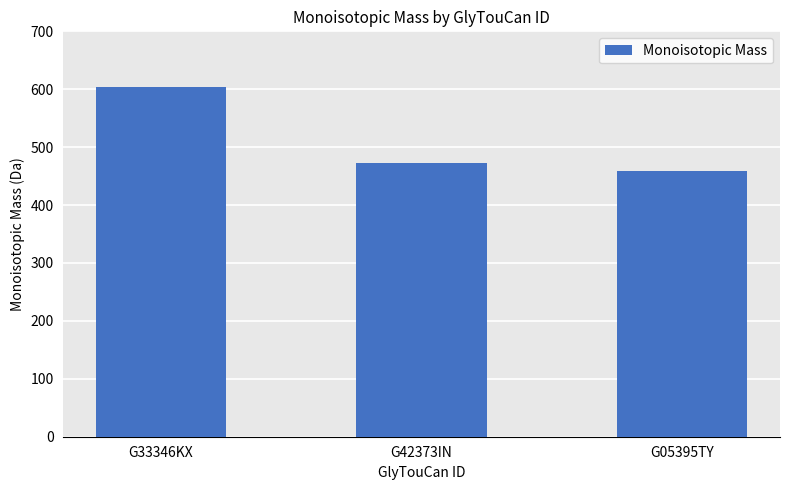

How many values exceed 472?

2